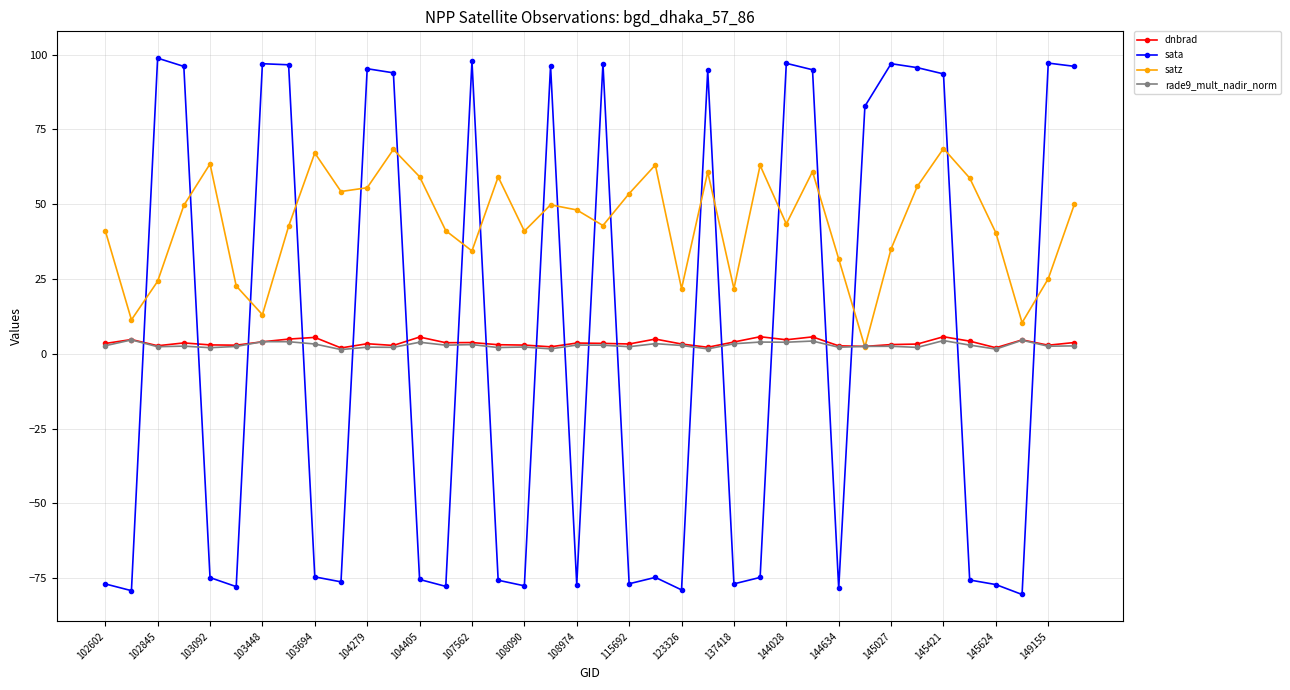

Which series has the largest total across all categories?

satz